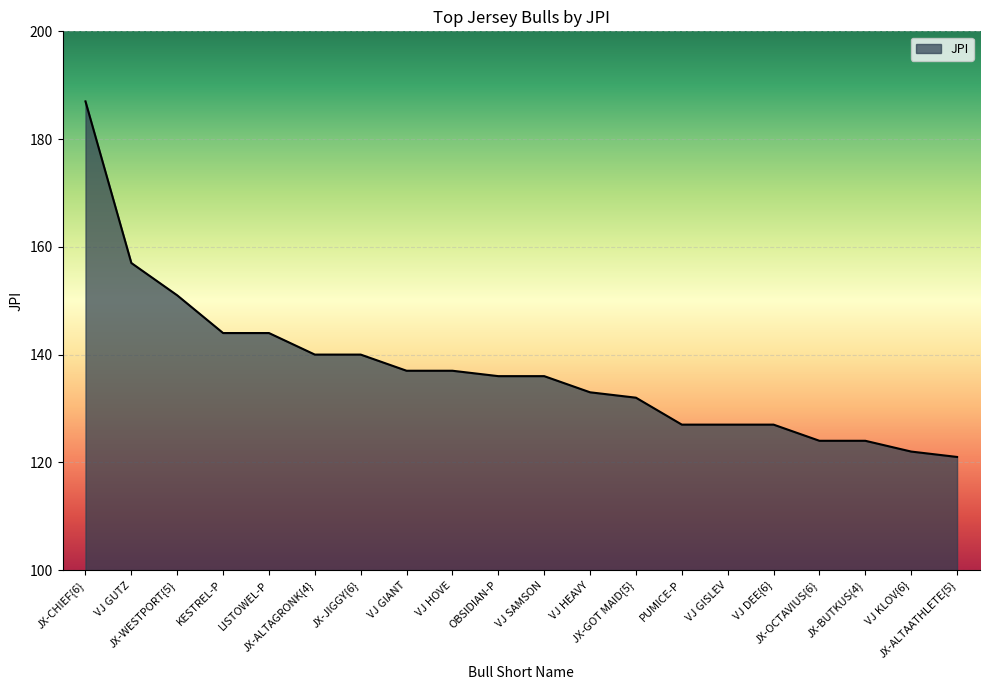

What is the greatest value displayed?

187